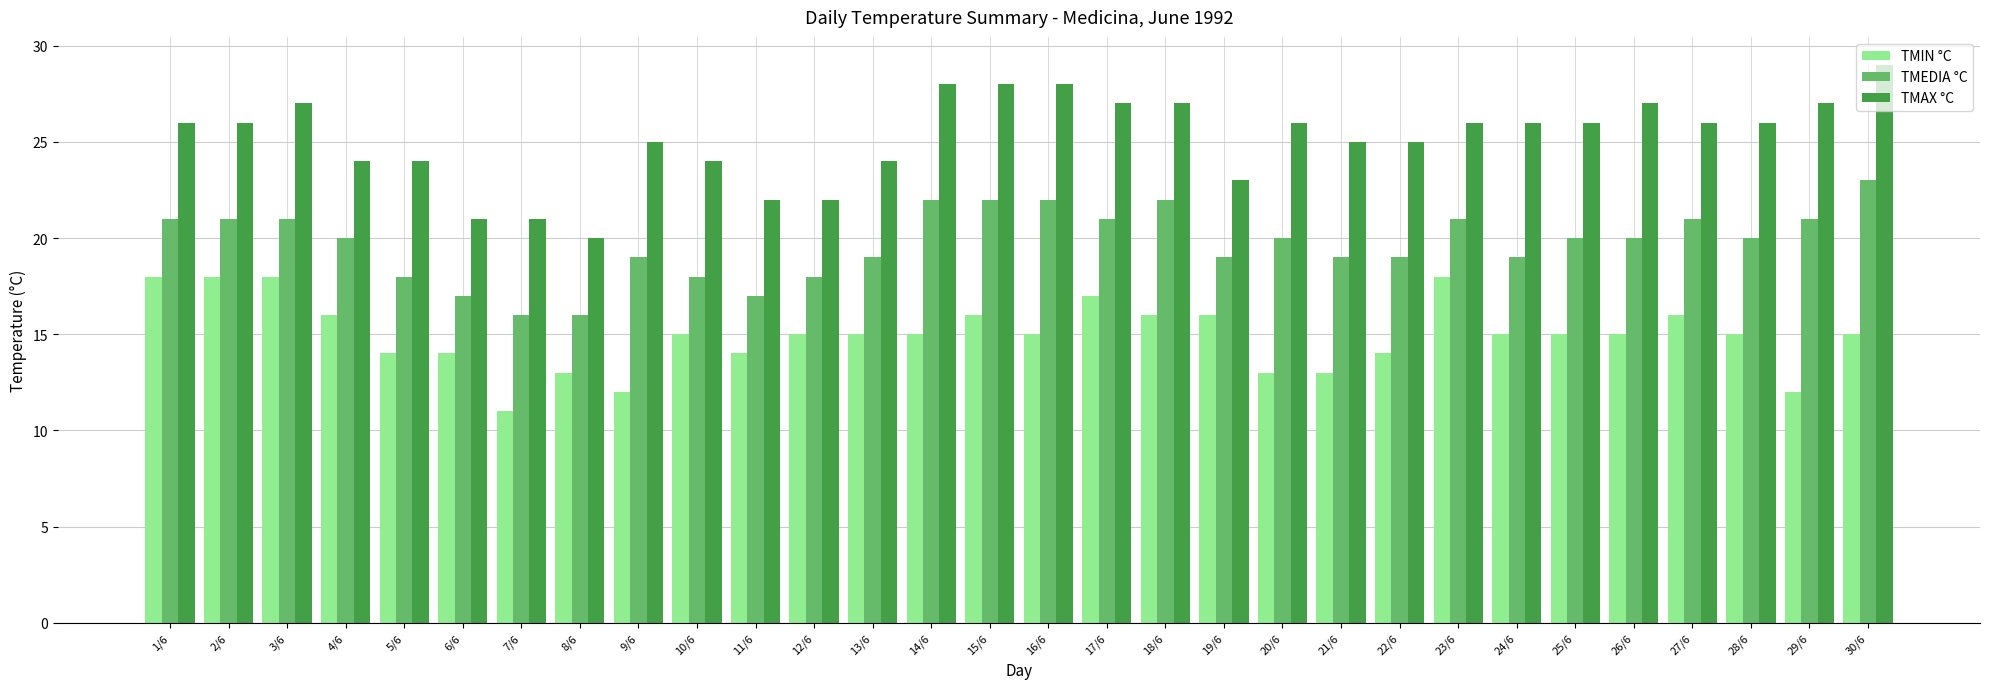

What is the label of the 19th bar from the left?

19/6